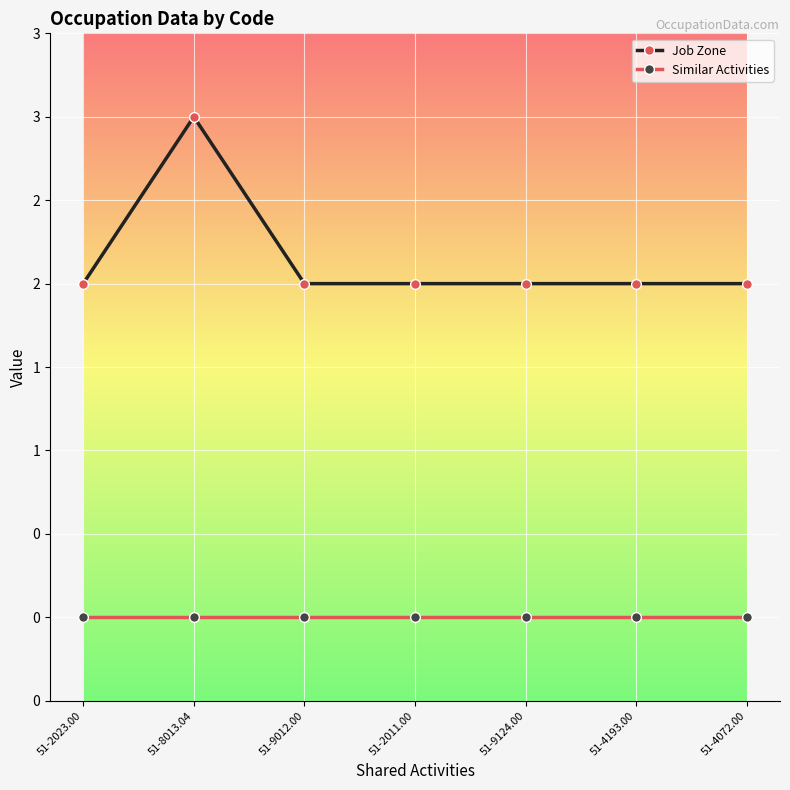

What is the label of the 6th point from the left?

51-4193.00